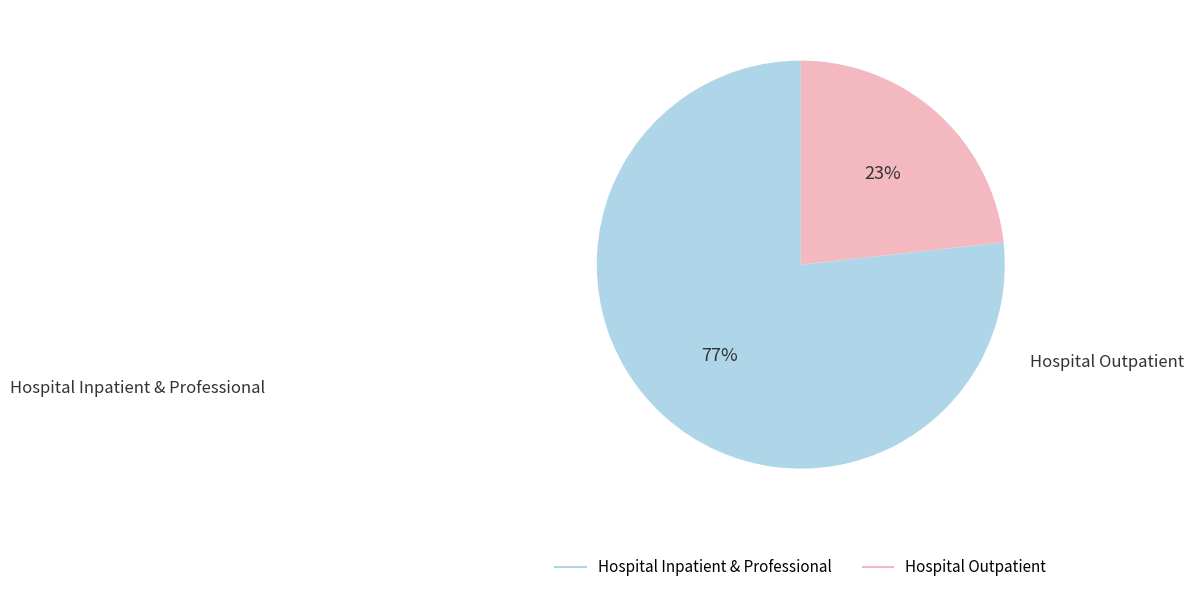

To the nearest percent, what is the average slice percentage?

50%